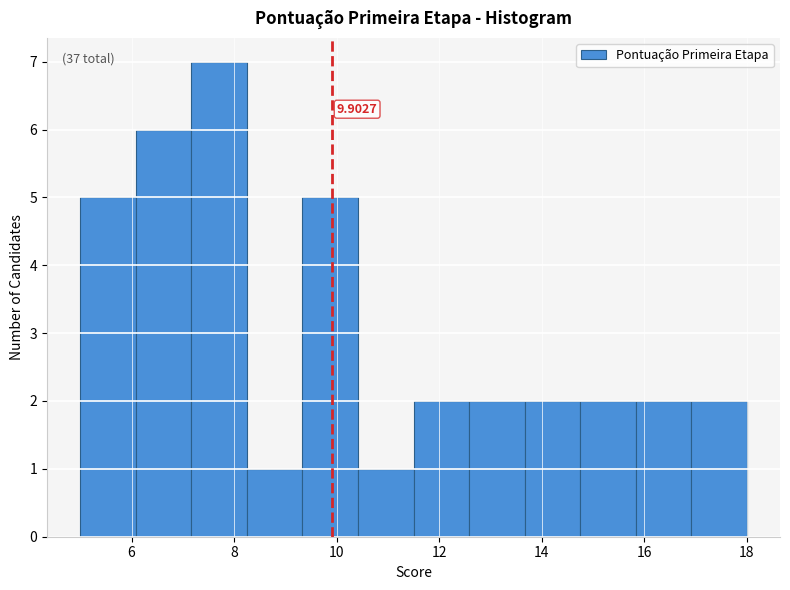

Over which range of the x-axis is the bar tallest?

7.2 to 8.2